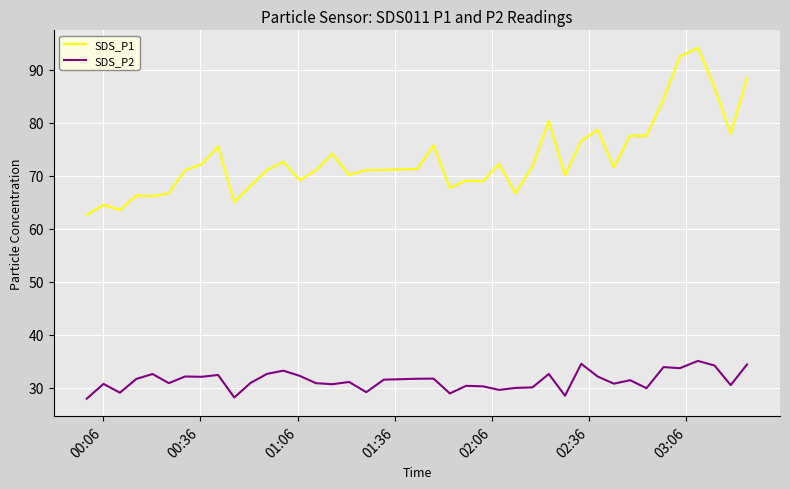

True or false: SDS_P2 and SDS_P1 intersect in this chart.

False